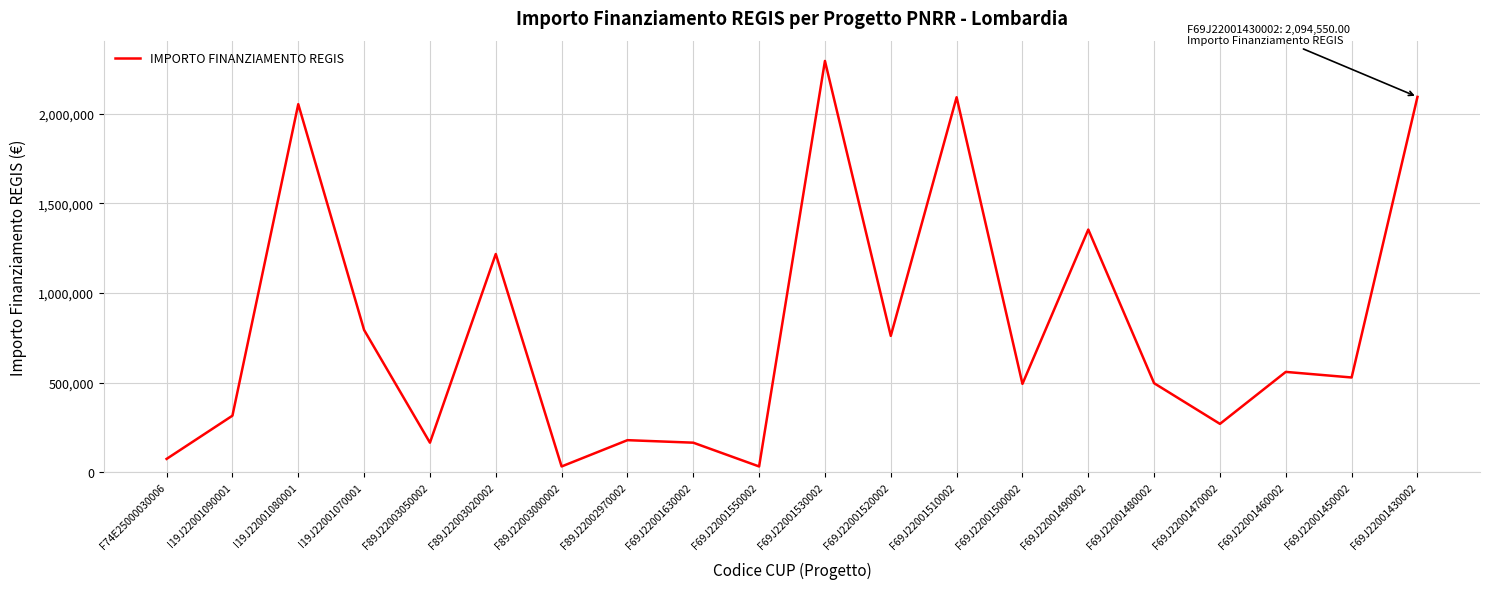

Does the chart have visible grid lines?

Yes